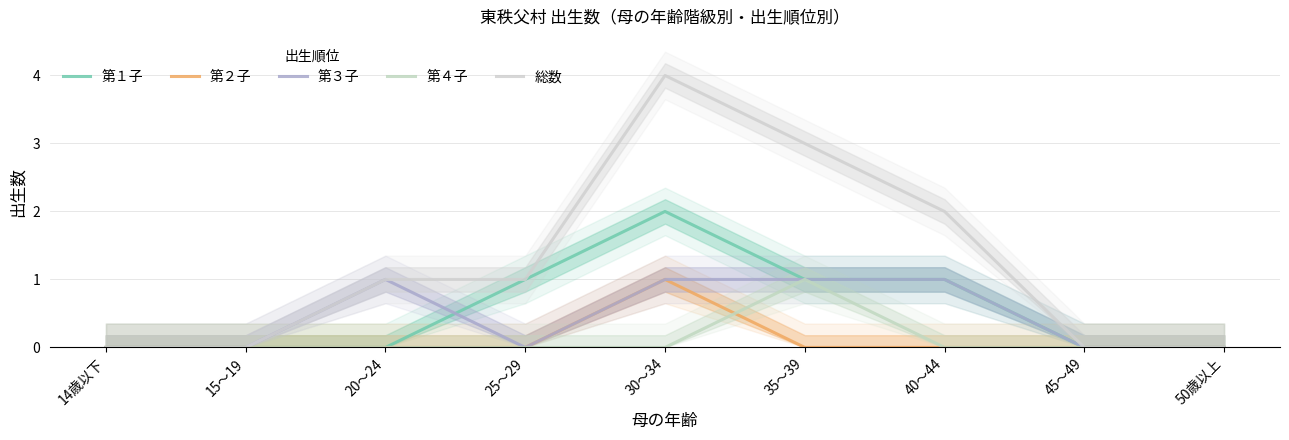

What is the maximum value for 第３子?

1